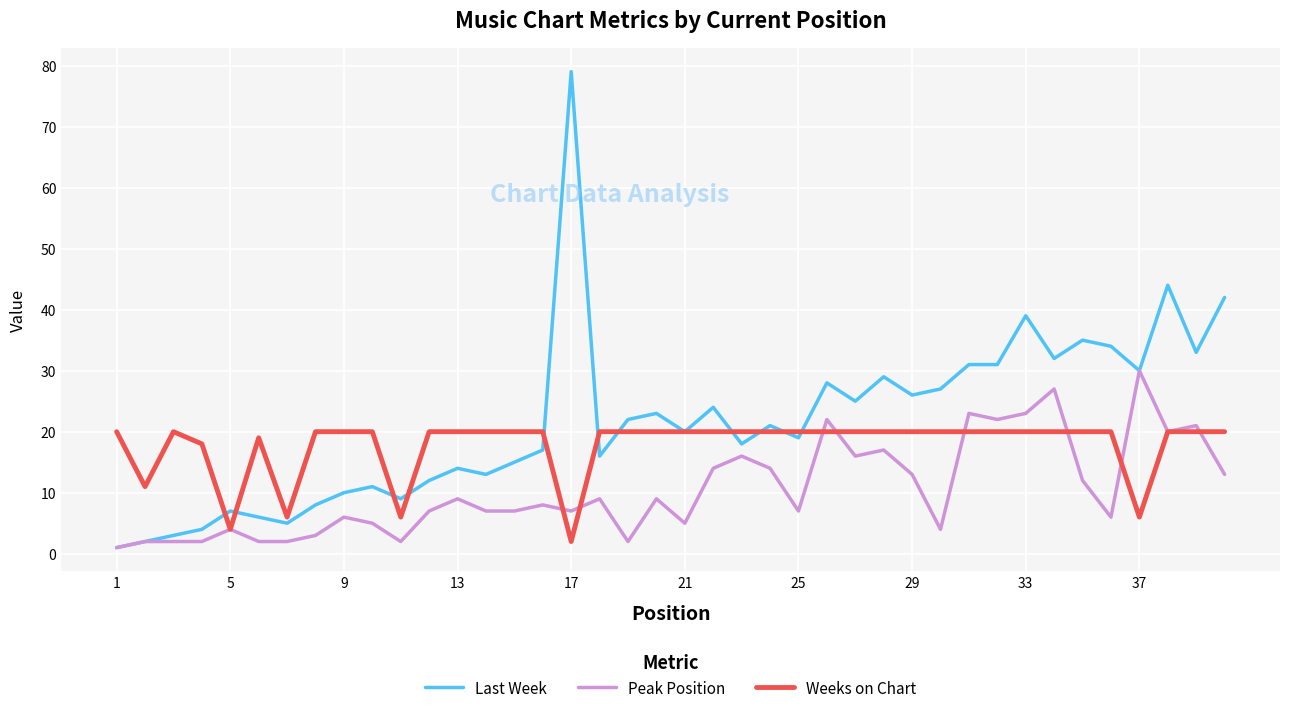

True or false: Peak Position has more than 0 points higher than both neighbors.

True